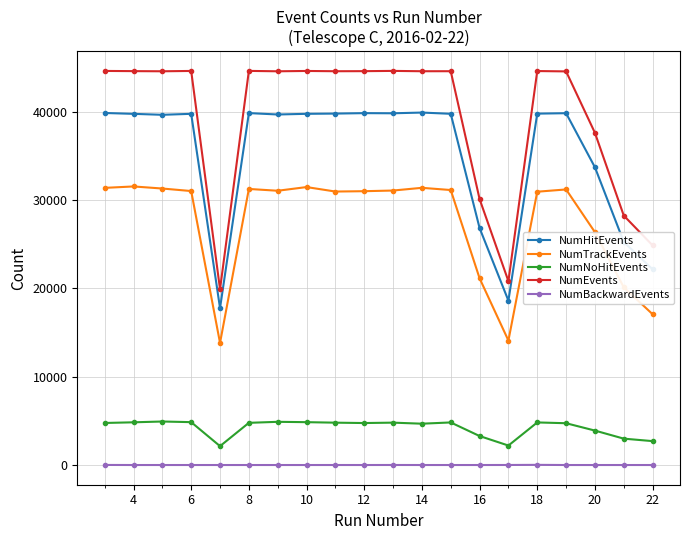

Rank the series by their maximum value, from highest to lowest.

NumEvents, NumHitEvents, NumTrackEvents, NumNoHitEvents, NumBackwardEvents